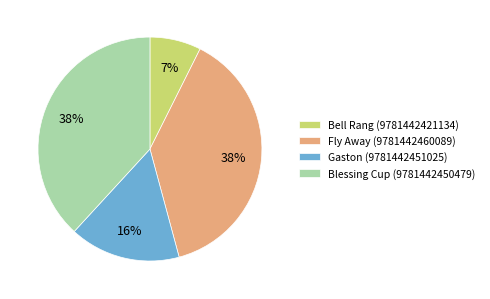

Does Fly Away (9781442460089) represent more than half of the total?

No